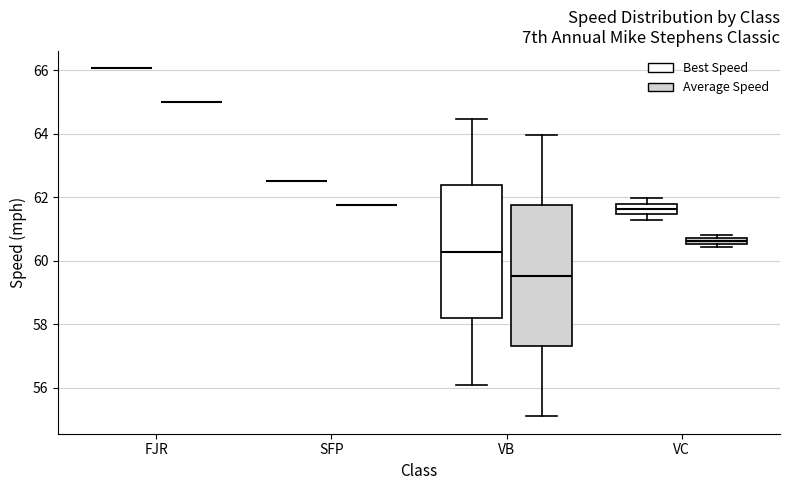

Comparing the boxes themselves (not the whiskers), which one is the tallest?

VB (Average Speed)